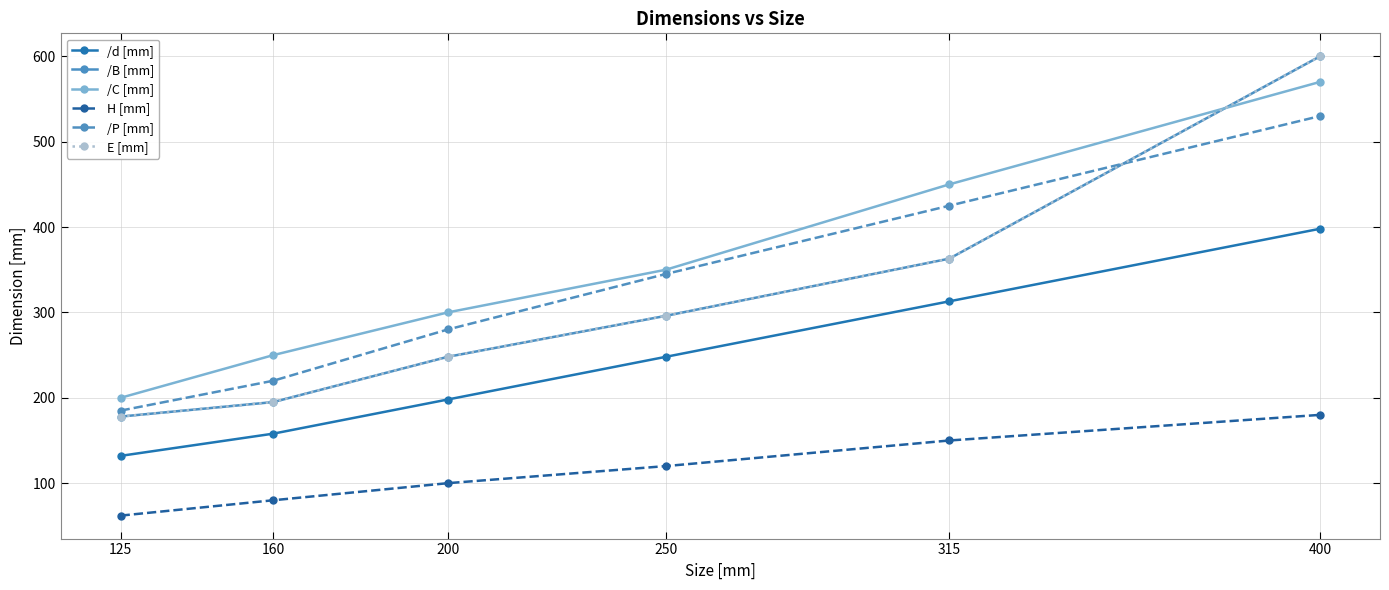

Is this an area chart (filled region under the line)?

No